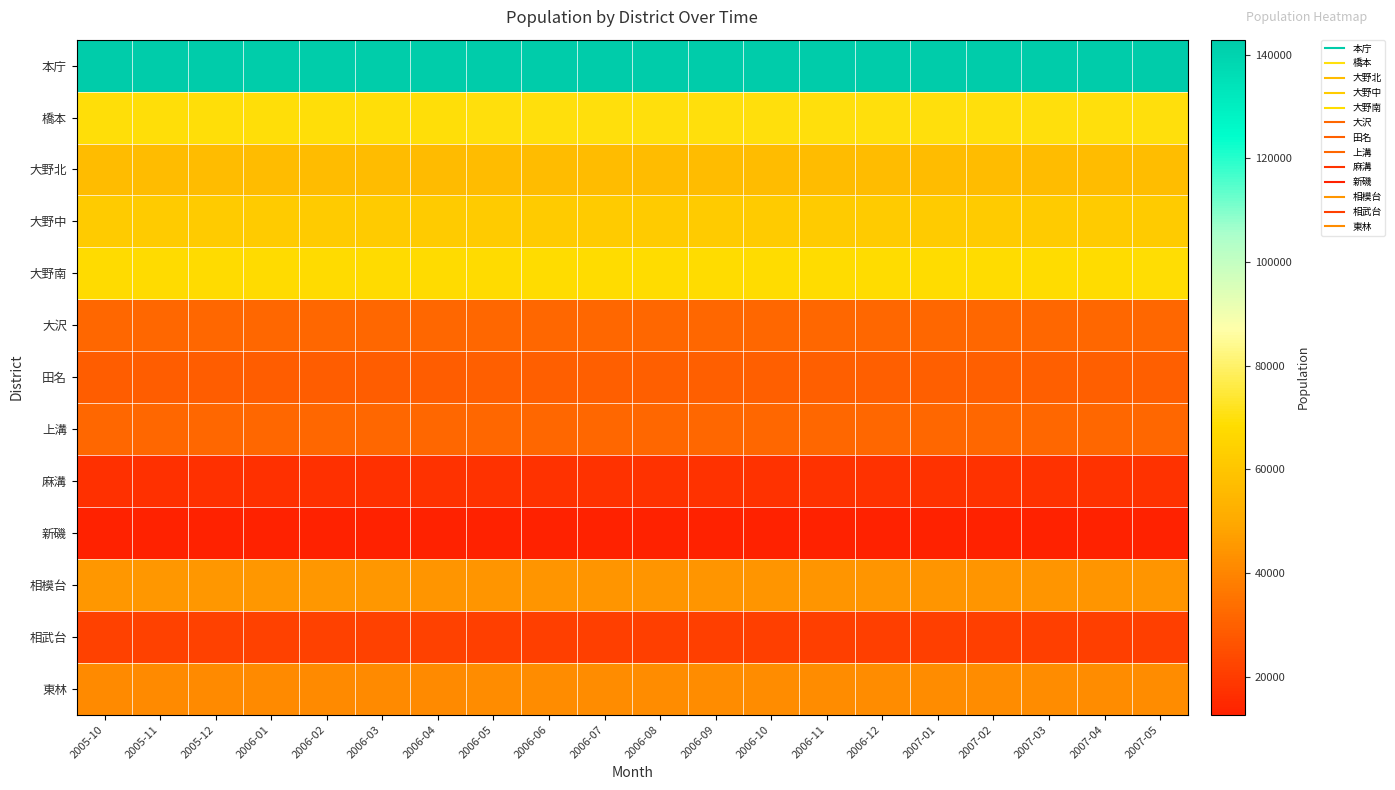

At which category is the sum across all series the highest?

2007-05